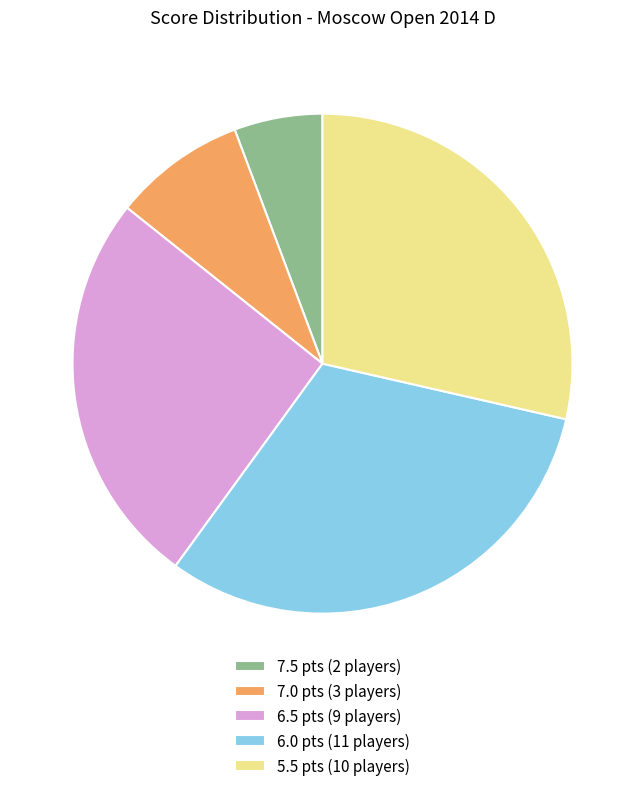

The 7.0 pts (3 players) slice represents 2% of the pie. True or false?

False